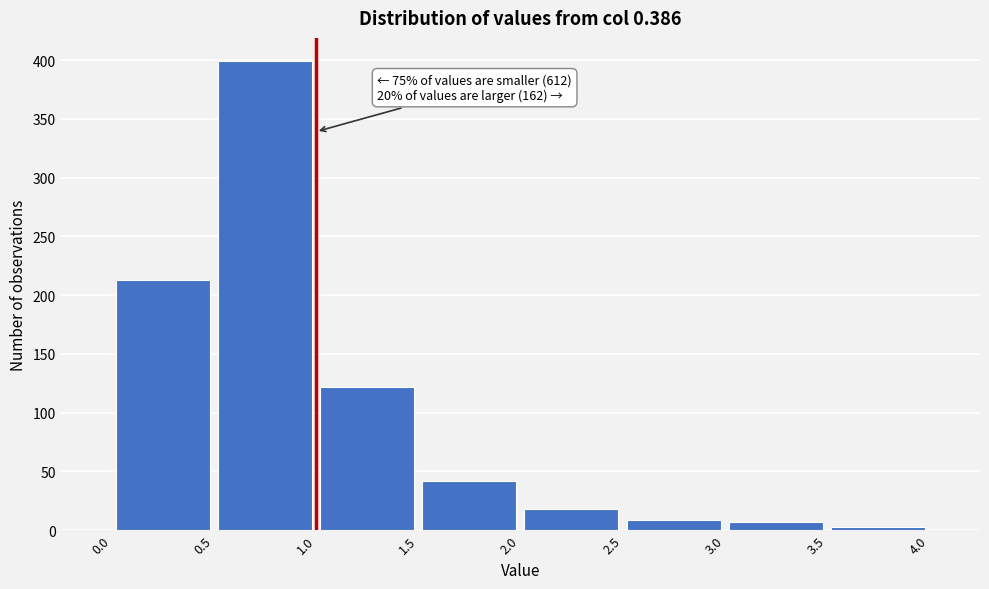

Over which range of the x-axis is the bar tallest?

0.5 to 1.0